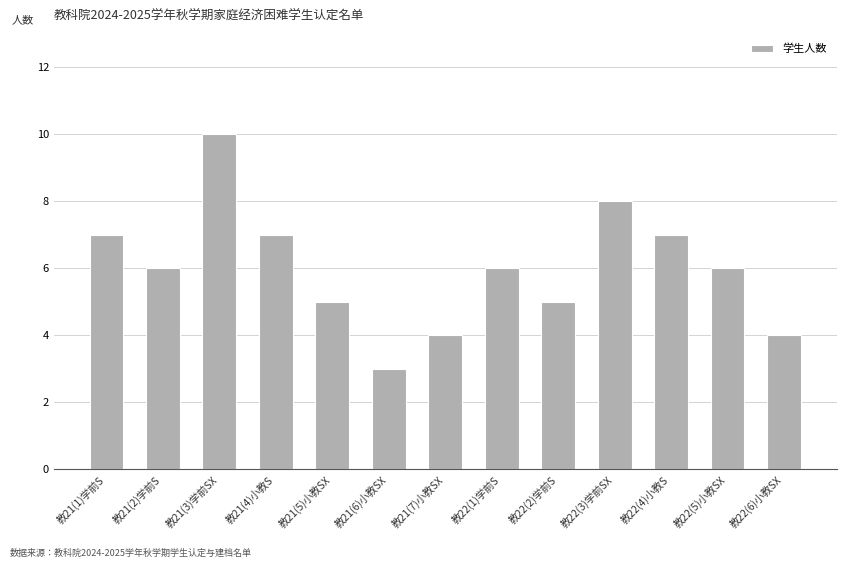

What is the label of the 9th bar from the left?

教22(2)学前S